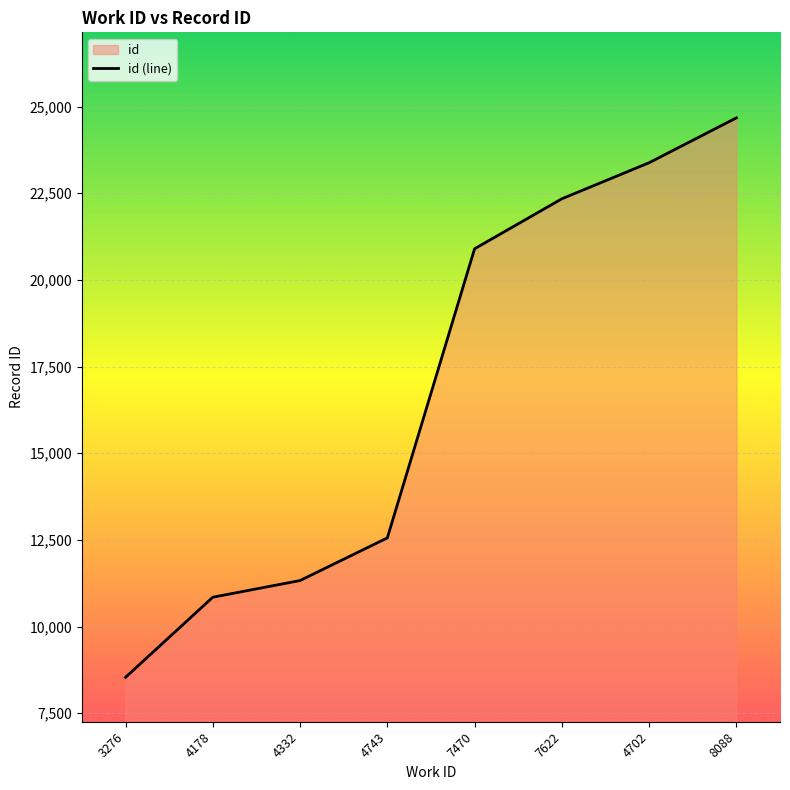

Rank the categories by value from highest to lowest.

8088, 4702, 7622, 7470, 4743, 4332, 4178, 3276